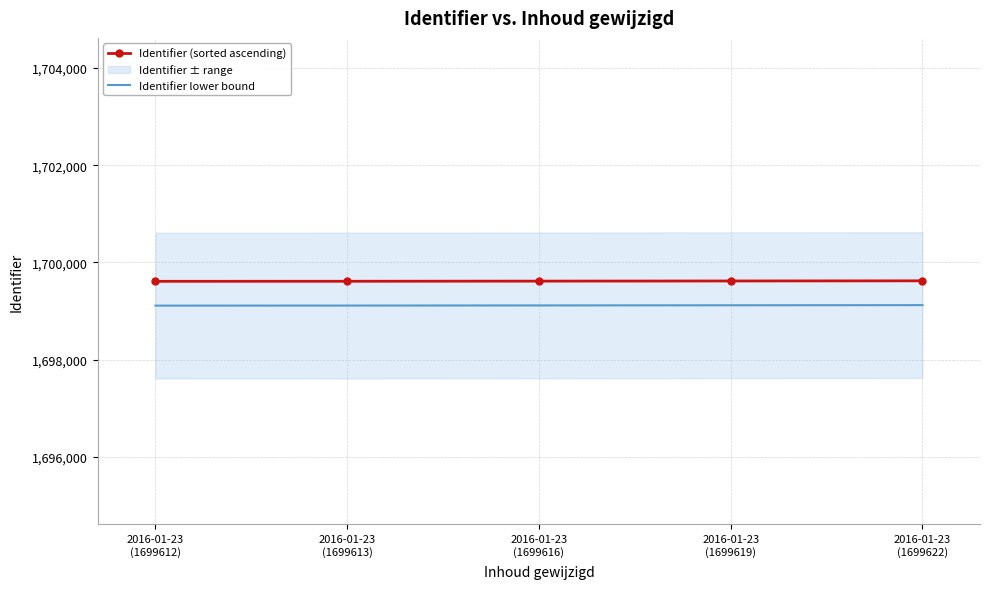

What is the sum of the Identifier (sorted ascending) values at 2016-01-23
(1699622) and 2016-01-23
(1699612)?

3399234